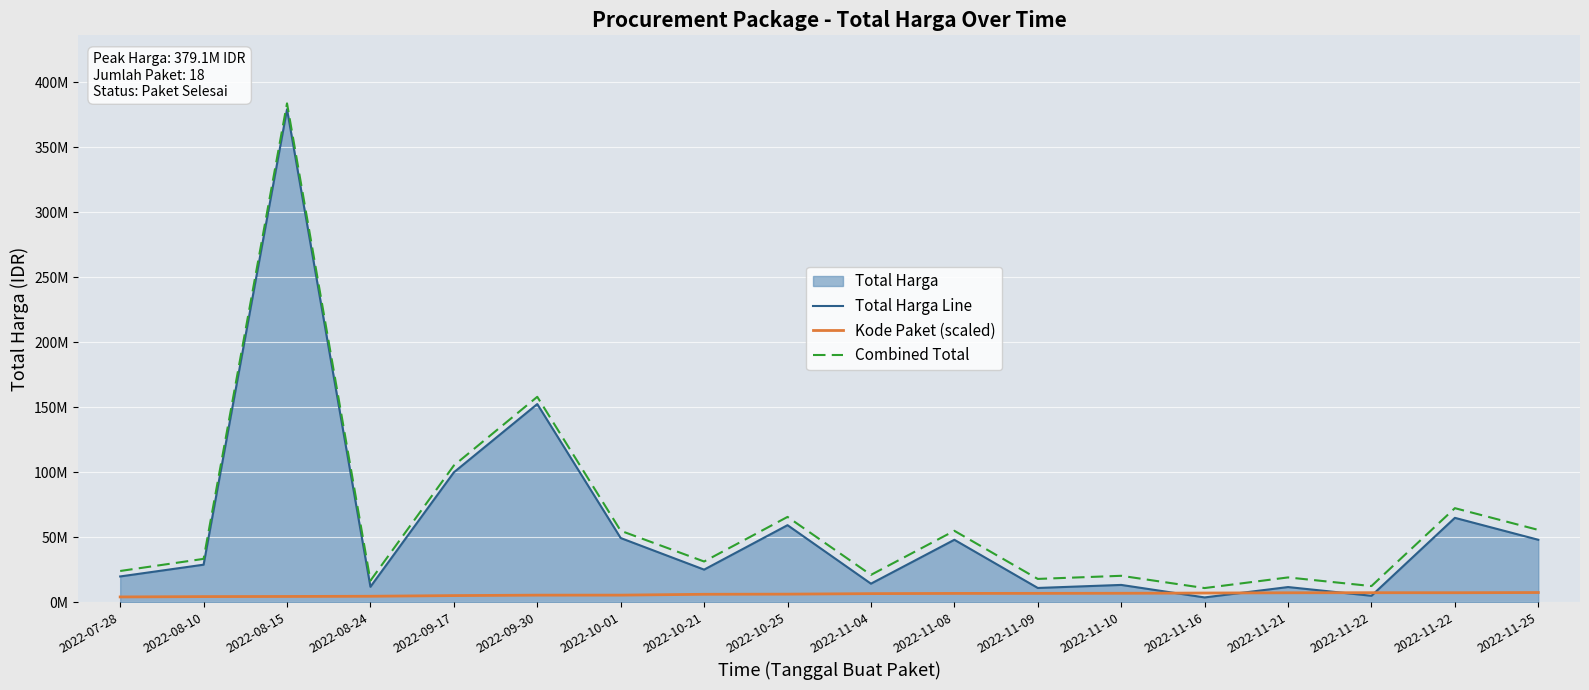

What is the sum of the Kode Paket (scaled) values at 2022-11-04 and 2022-08-10?

11208087.8